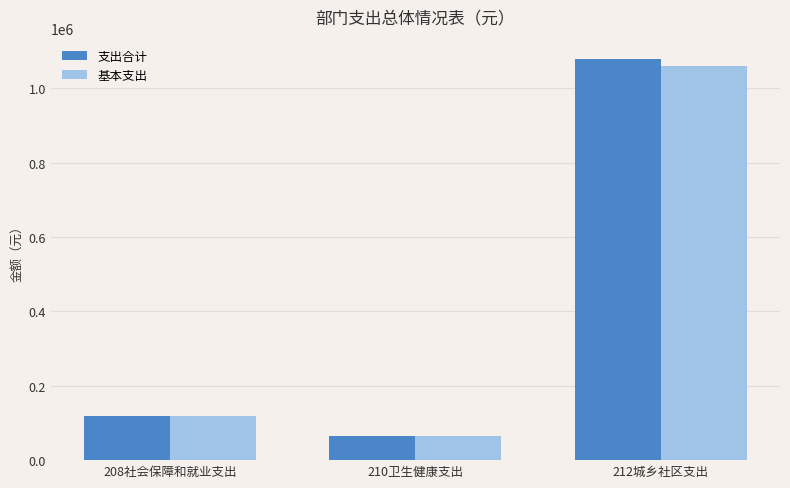

Is the value of 支出合计 at 212城乡社区支出 greater than the value of 基本支出 at 212城乡社区支出?

Yes